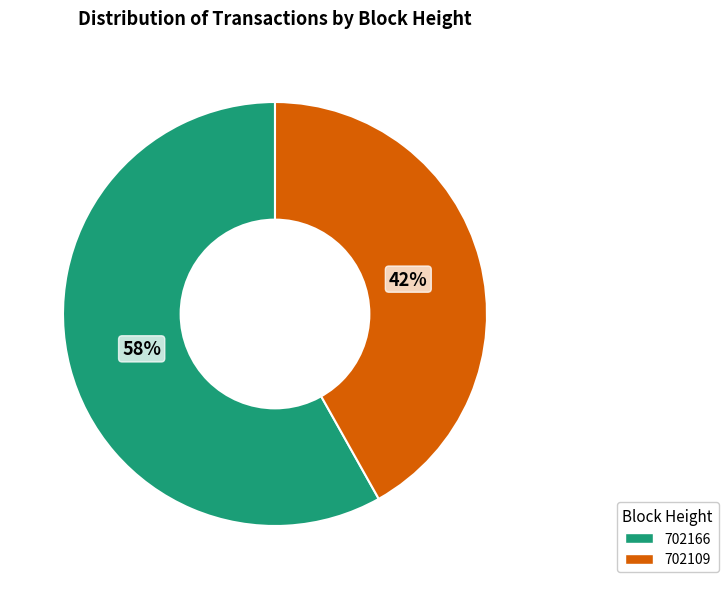

Is there a majority slice in this chart?

Yes